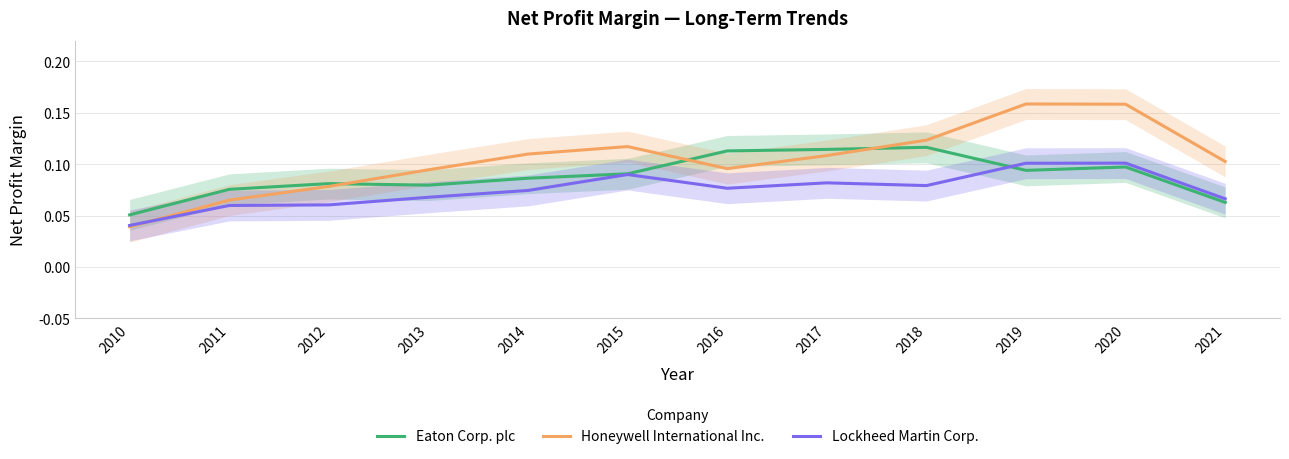

Which series has the widest spread of values?

Honeywell International Inc.